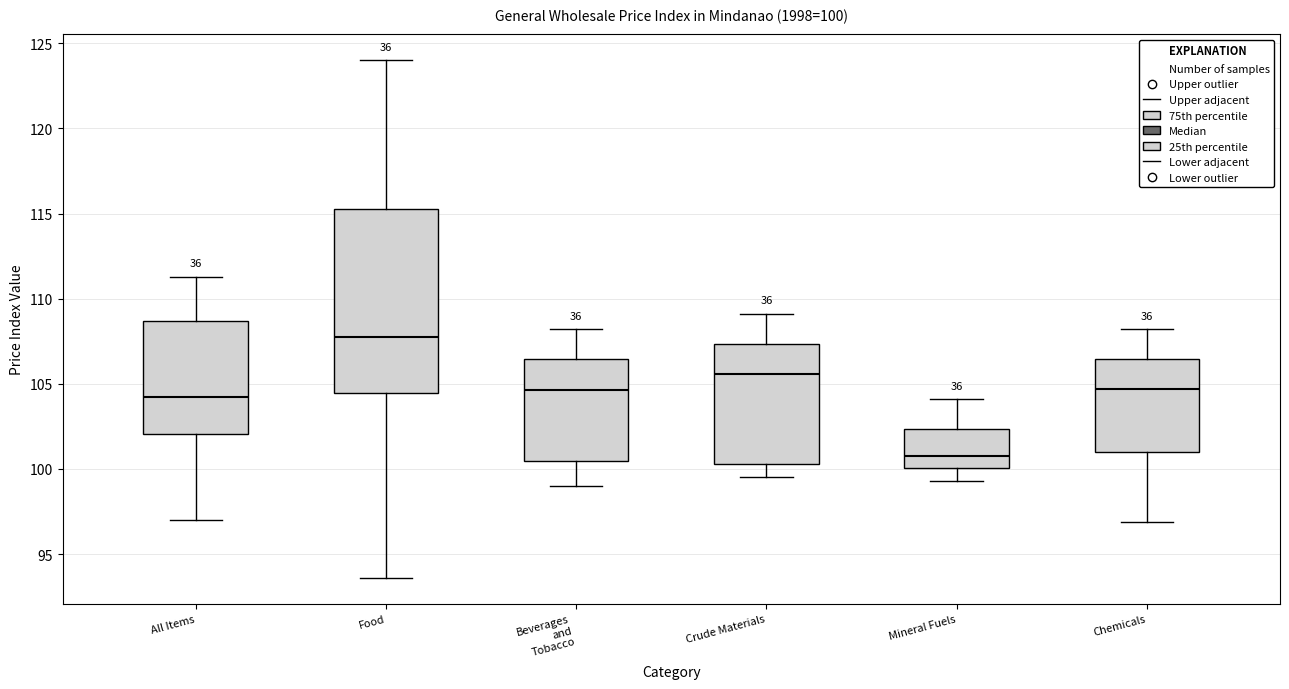

Which box's median line is the lowest?

Mineral Fuels